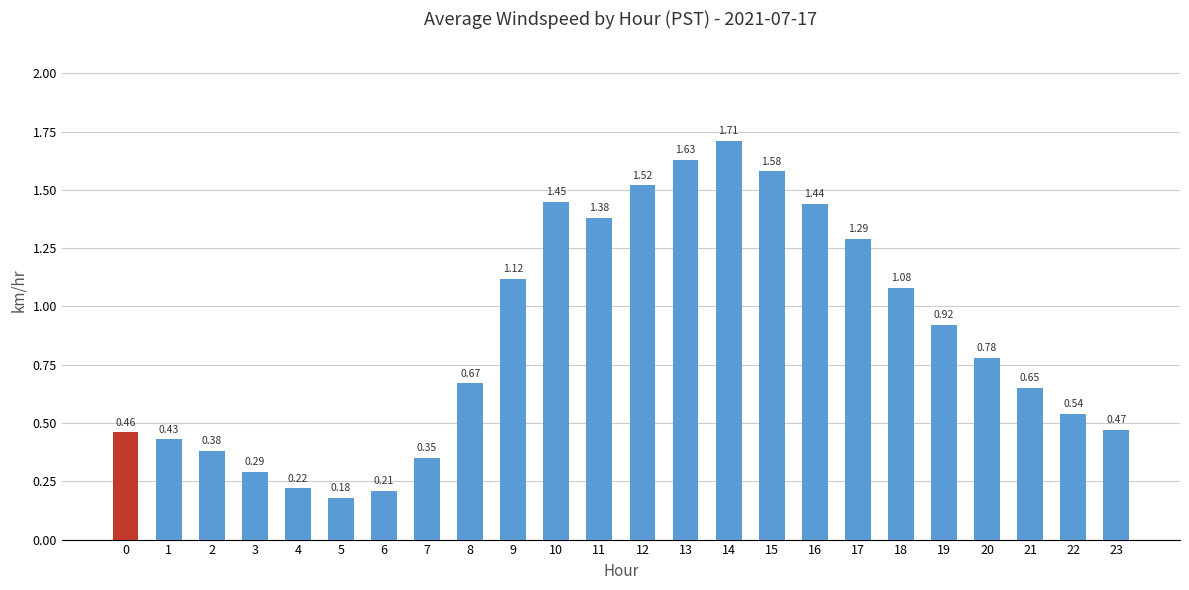

Which category has the lowest value across all series?

5